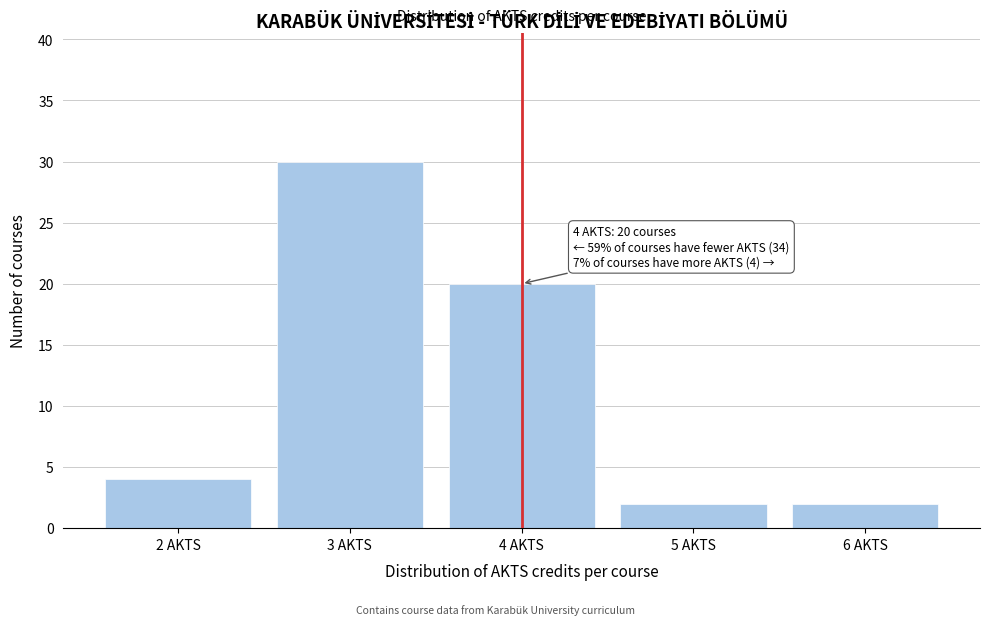

Reading left to right, extract all data points from this chart.

4	30	20	2	2